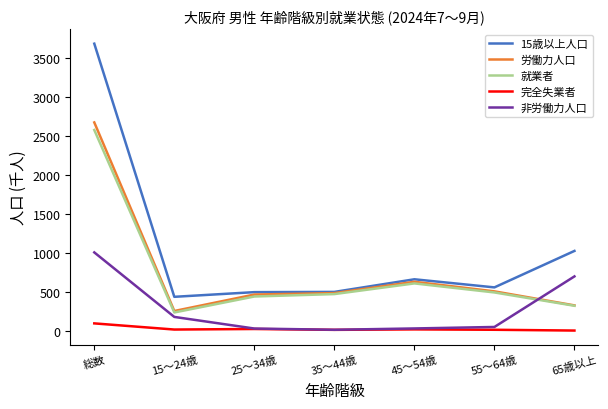

What is the difference between the highest and lowest values at 15～24歳?

420